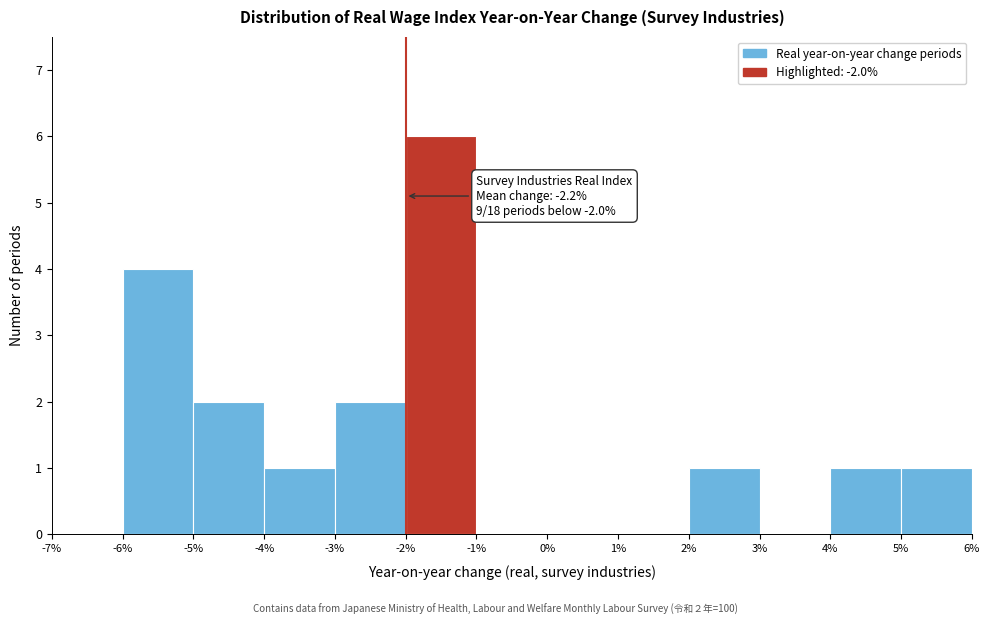

Over which range of the x-axis is the bar tallest?

-2% to -1%